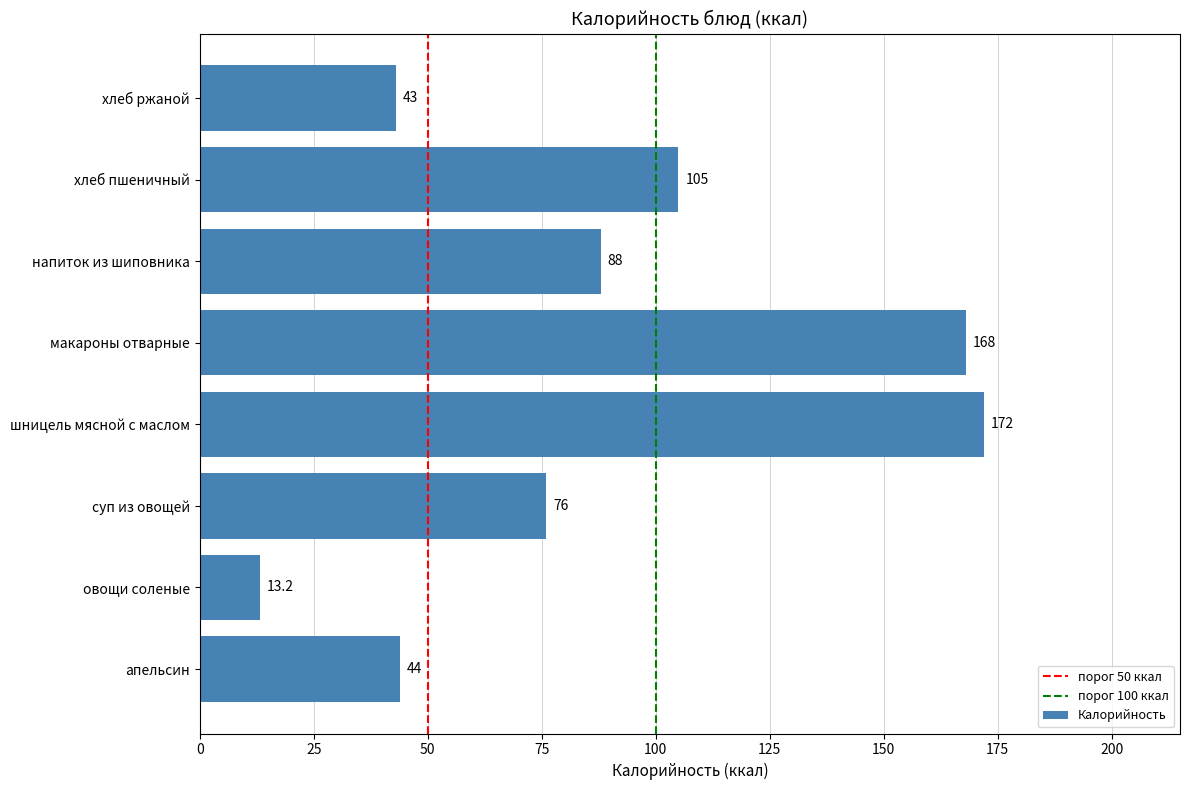

What is the greatest value displayed?

172.0